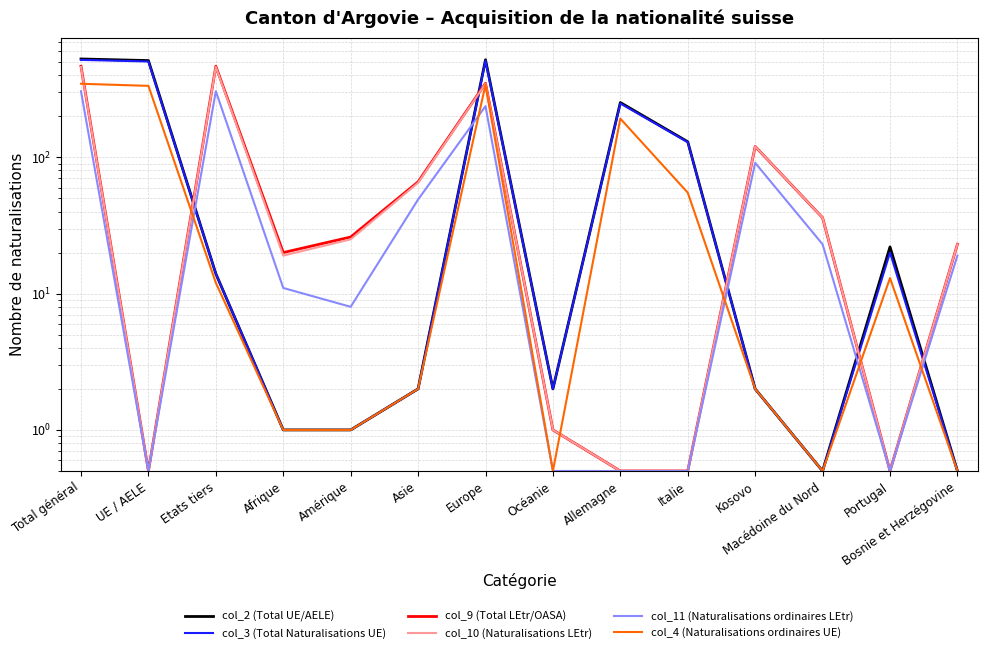

The value of col_3 (Total Naturalisations UE) at Etats tiers is 19.7. True or false?

False